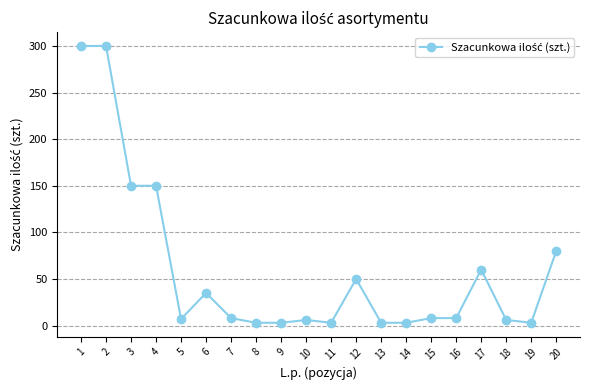

What is the difference between the second highest and second lowest values?

297